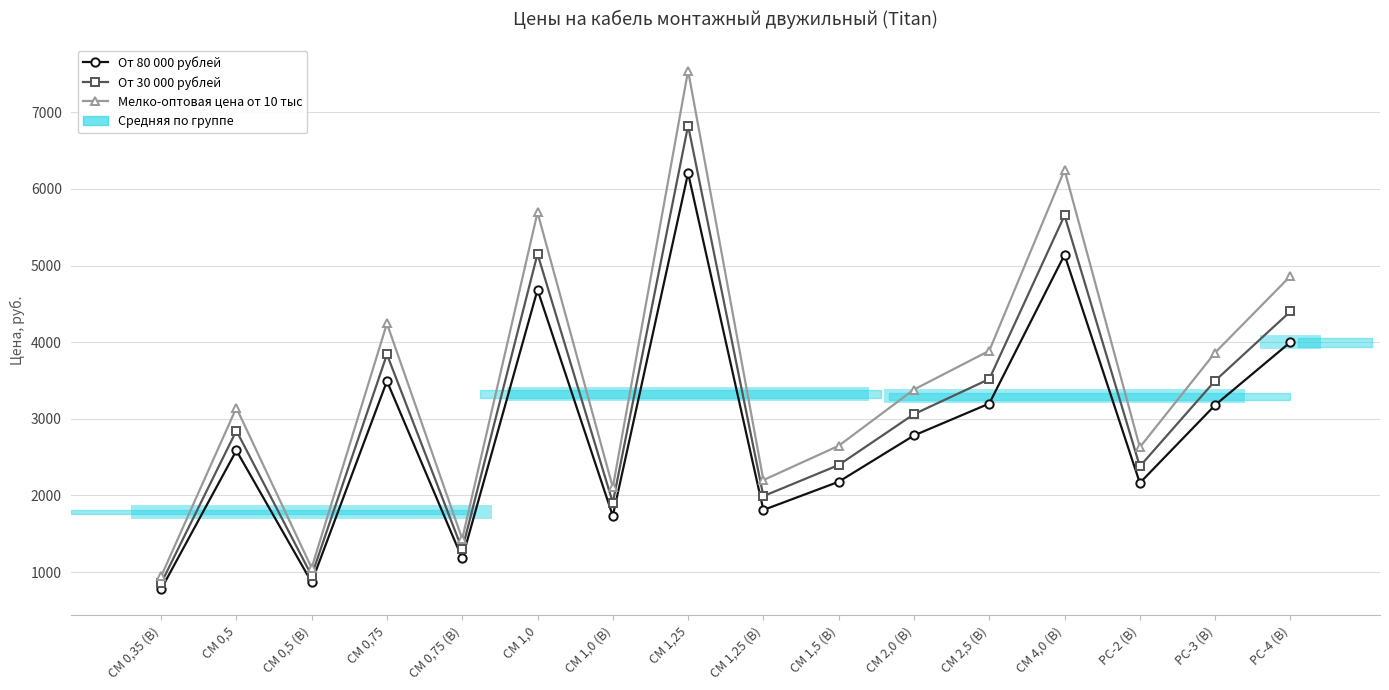

What is the label of the 2nd point from the left?

CM 0,5